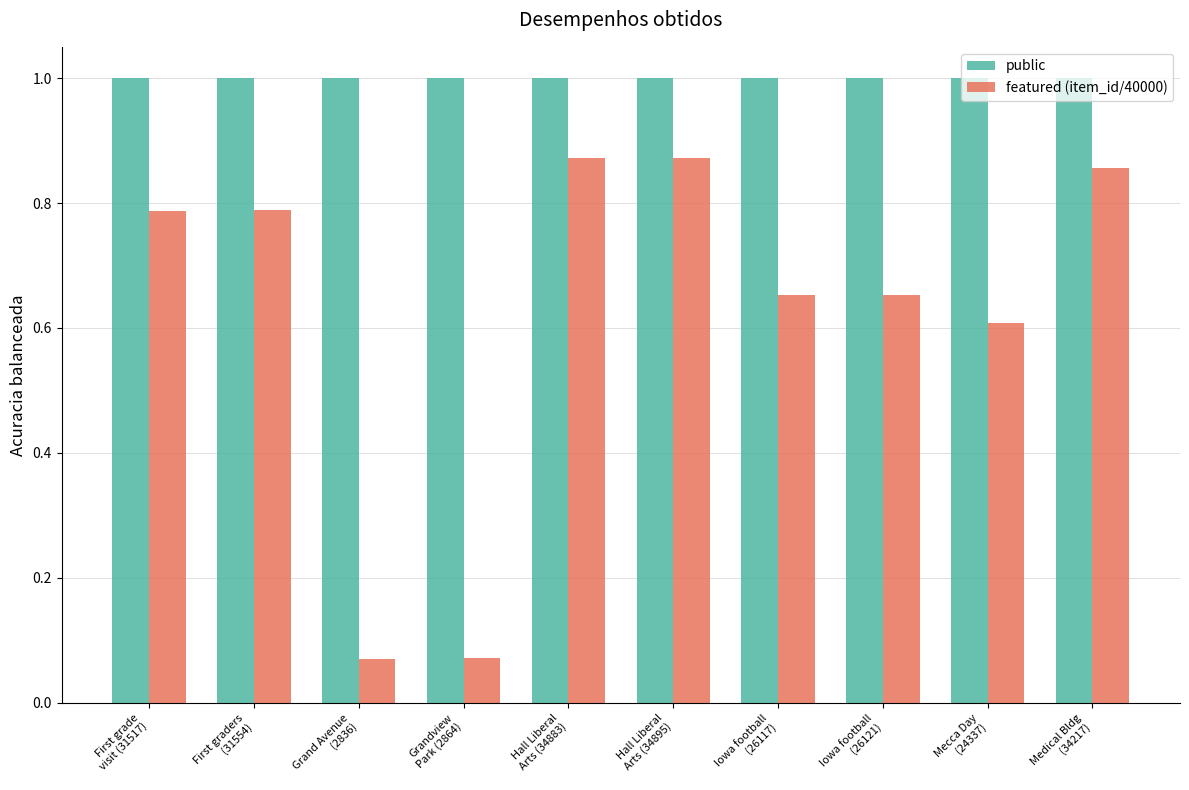

What is the label of the 10th bar from the left?

Medical Bldg
(34217)